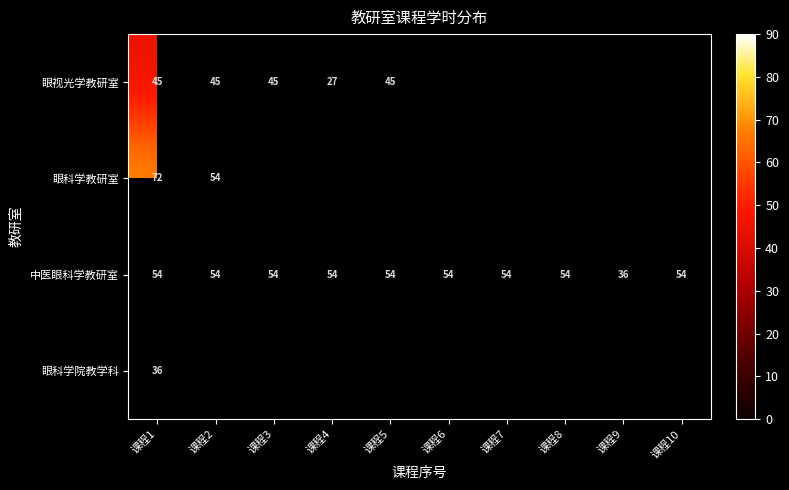

At how many categories does at least one series exceed 63?

1